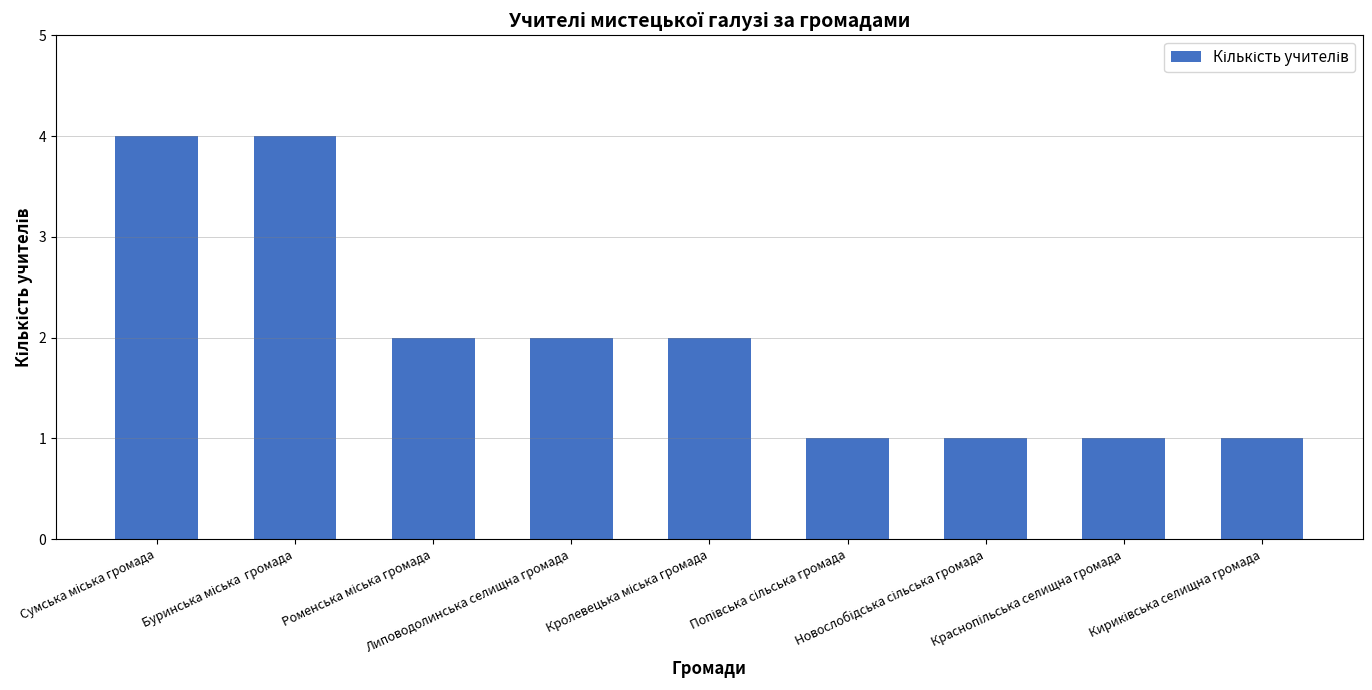

What is the greatest value displayed?

4